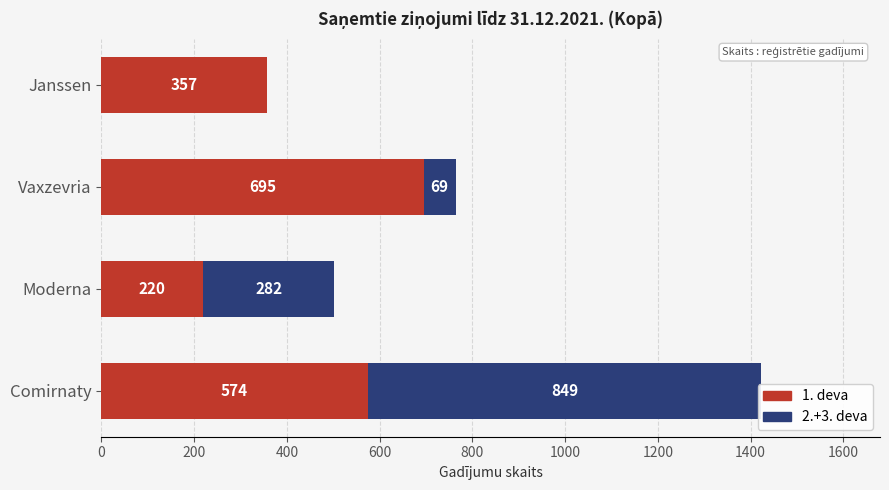

Between Janssen and Moderna, which is larger?

Janssen